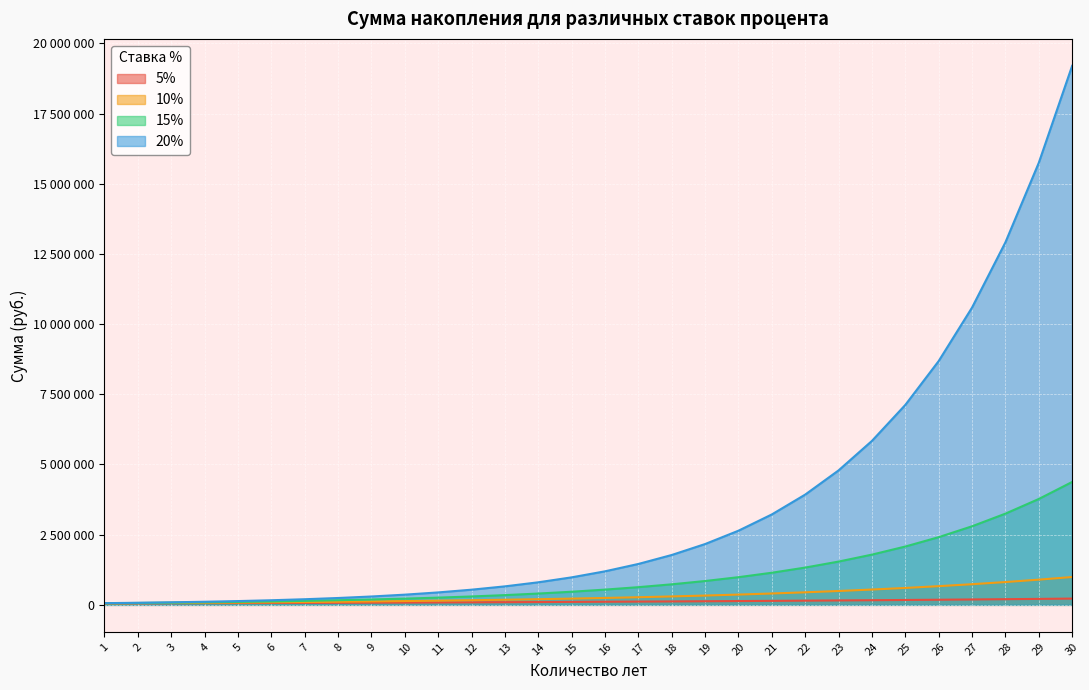

Is the value of 15% at 8 greater than the value of 5% at 3?

Yes